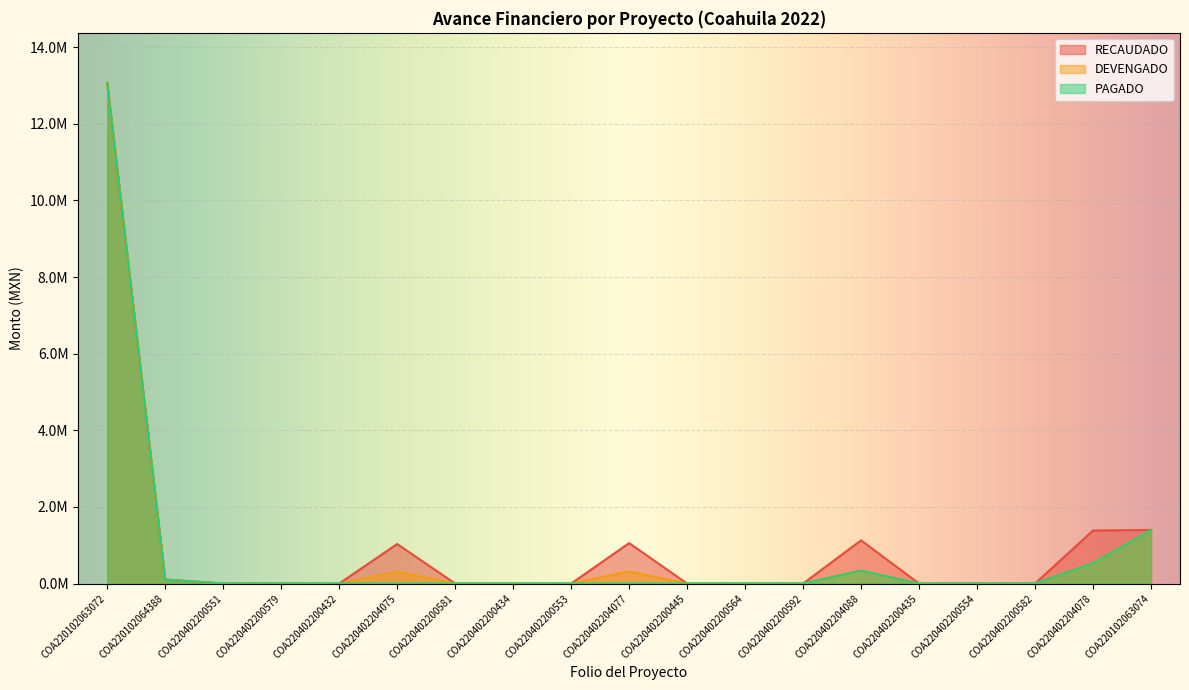

What value does the RECAUDADO series have at COA220402204077?

1055897.5